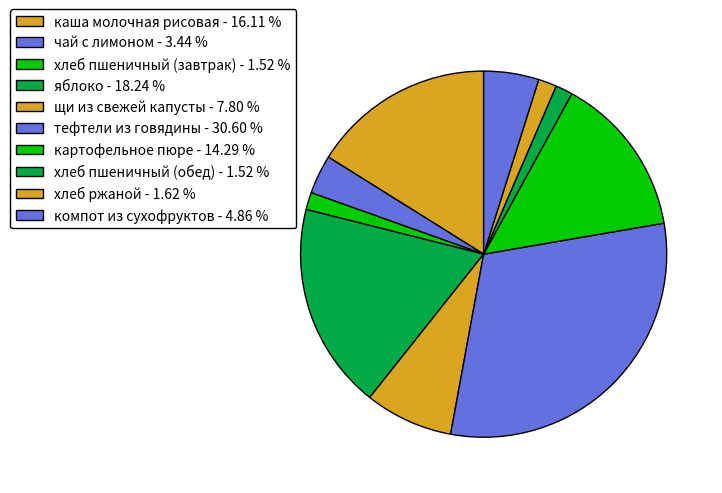

Count the number of slices in the pie.

10